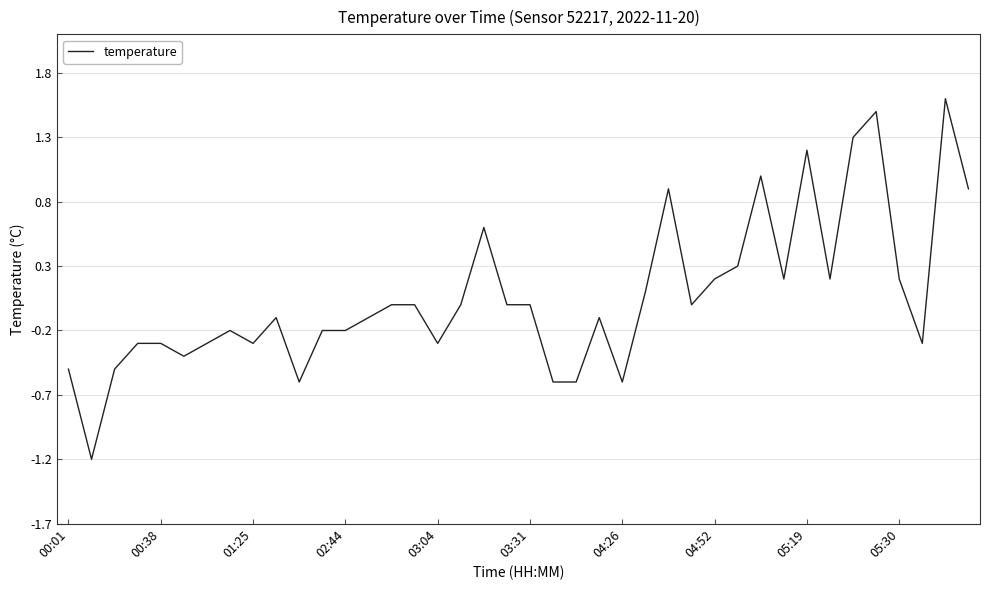

What is the difference between the maximum and minimum values?

2.8